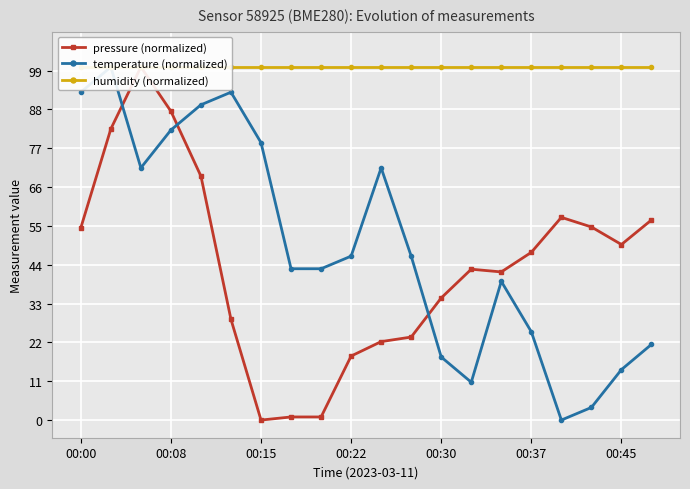

What are all the series names shown in the legend?

pressure (normalized), temperature (normalized), humidity (normalized)